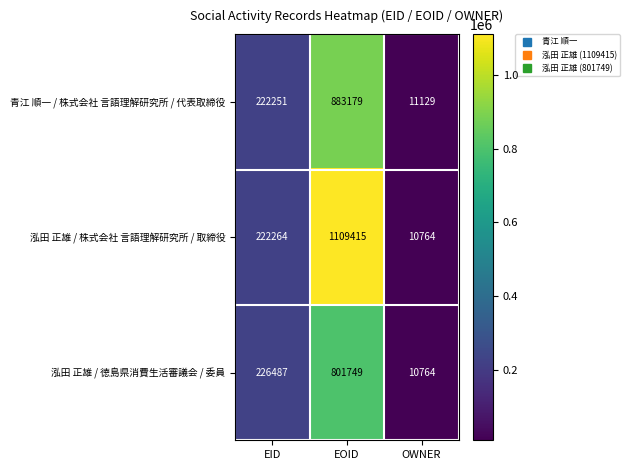

Reading left to right, extract all data points from this chart.

青江 順一 / 株式会社 言語理解研究所 / 代表取締役: 222251	883179	11129
泓田 正雄 / 株式会社 言語理解研究所 / 取締役: 222264	1109415	10764
泓田 正雄 / 徳島県消費生活審議会 / 委員: 226487	801749	10764